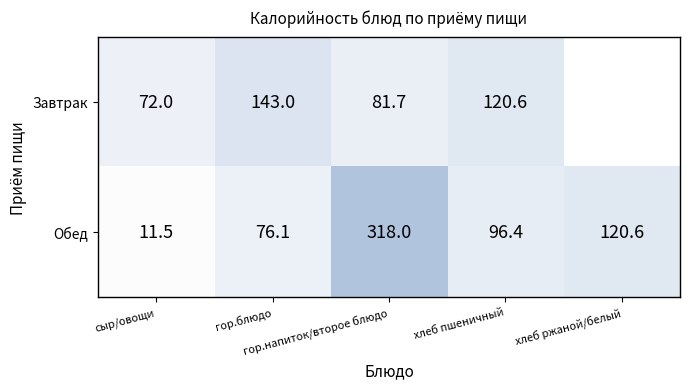

At which category is the sum across all series the highest?

гор.напиток/второе блюдо